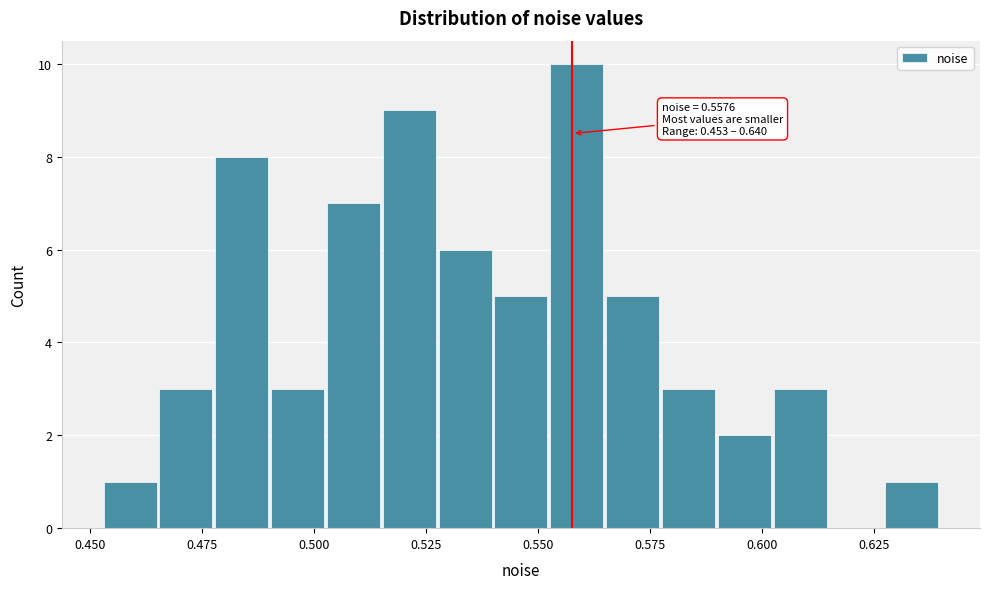

Around what value on the x-axis is the tallest bar? Give the approximate position of its centre, as read against the axis.

0.560